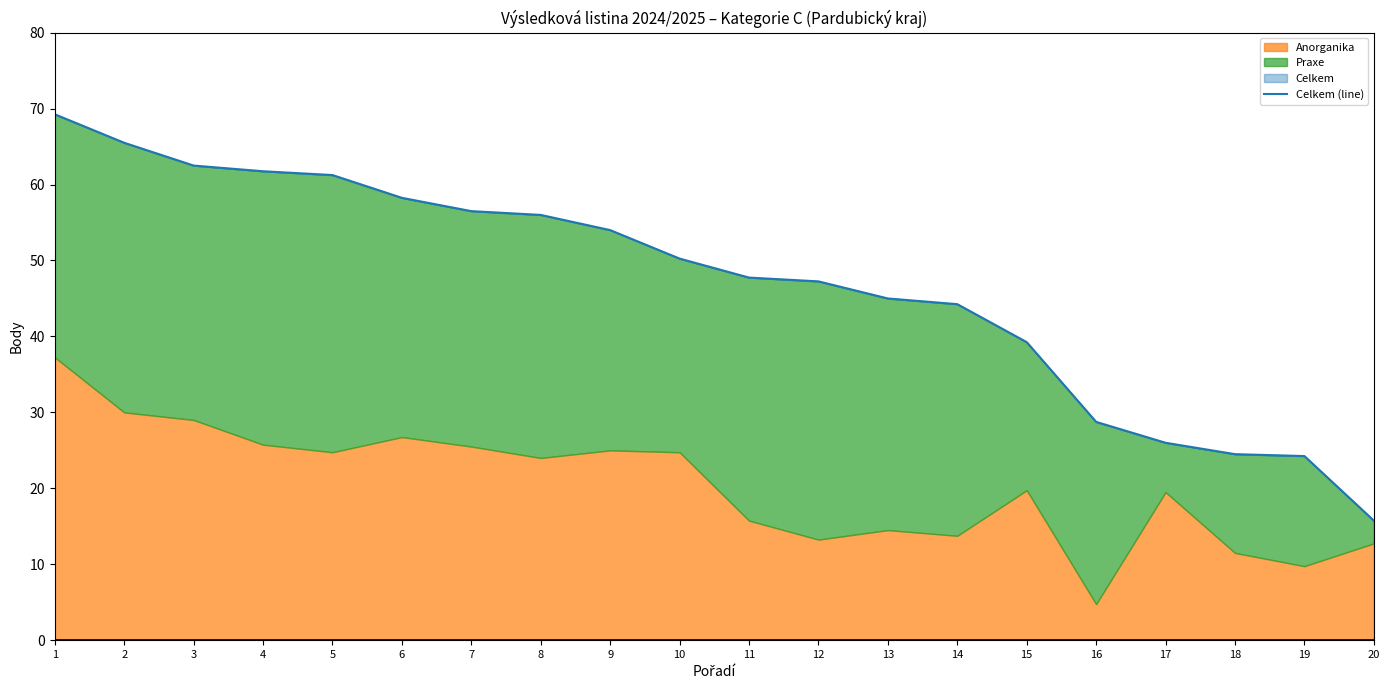

What is the change in value from 3 to 9?

-8.5